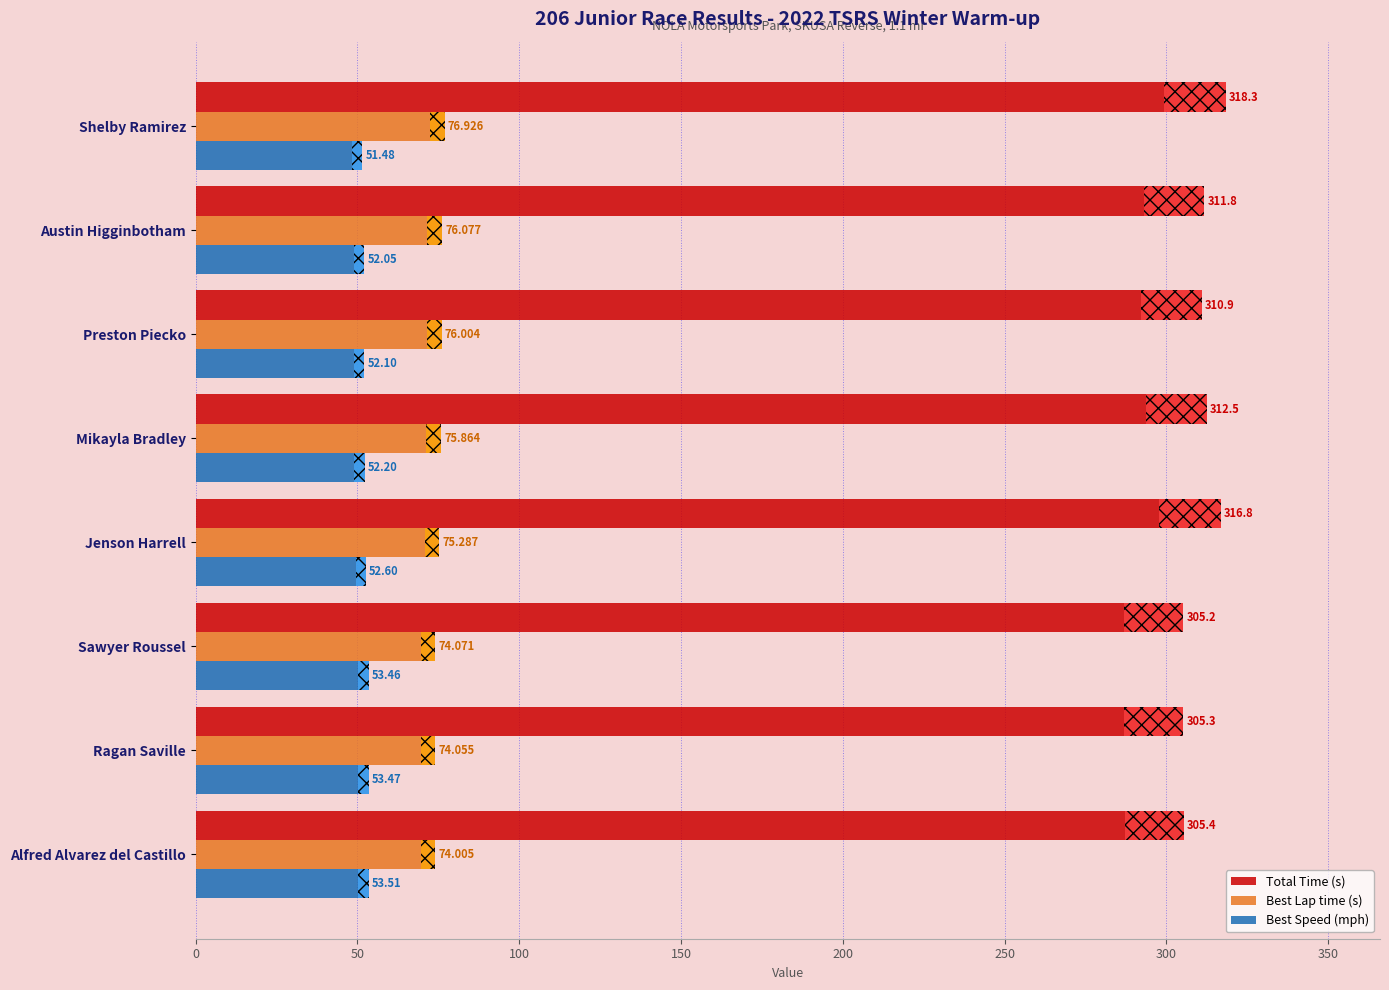

Does the chart contain stacked bars?

No